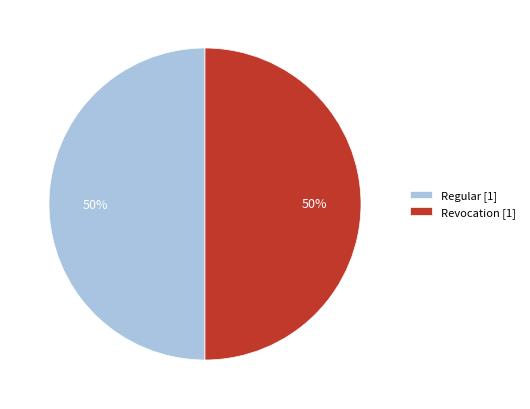

Approximately how many times larger is the value at Revocation [1] compared to Regular [1]?

1.0